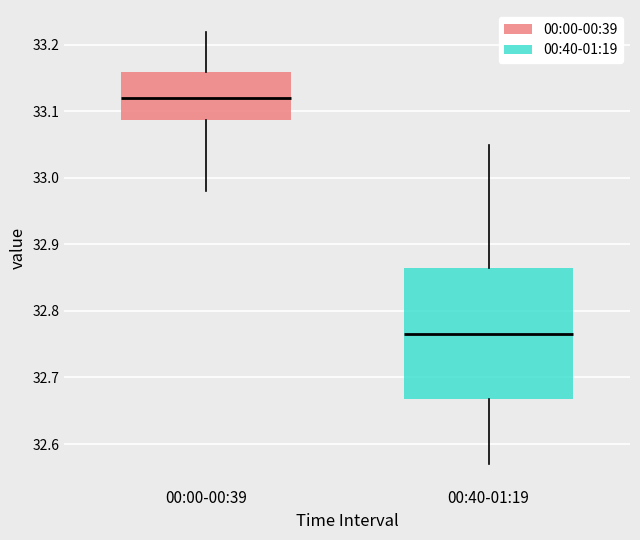

Which box is the tallest, from its lower edge to its upper edge?

00:40-01:19